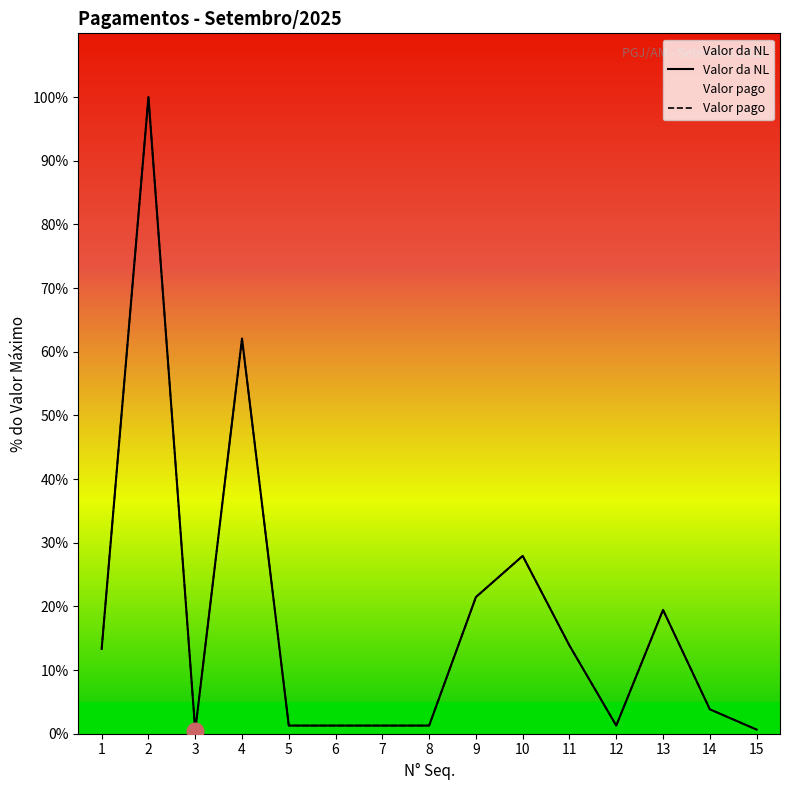

What is the sum of the Valor da NL values at 15 and 10?

28.6